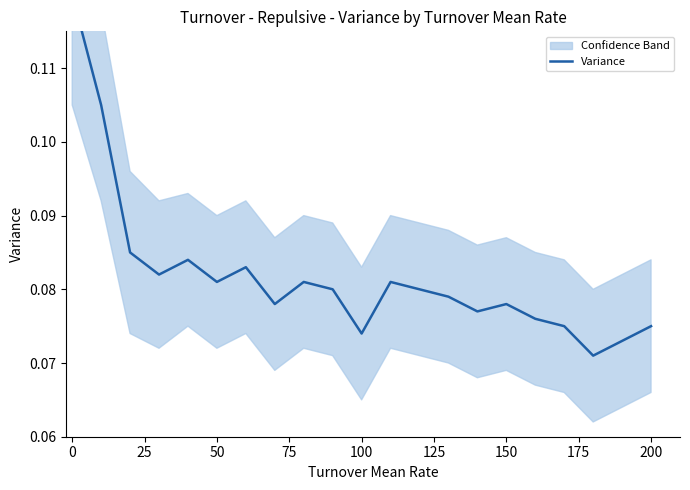

Does the chart display data point markers on the line(s)?

No